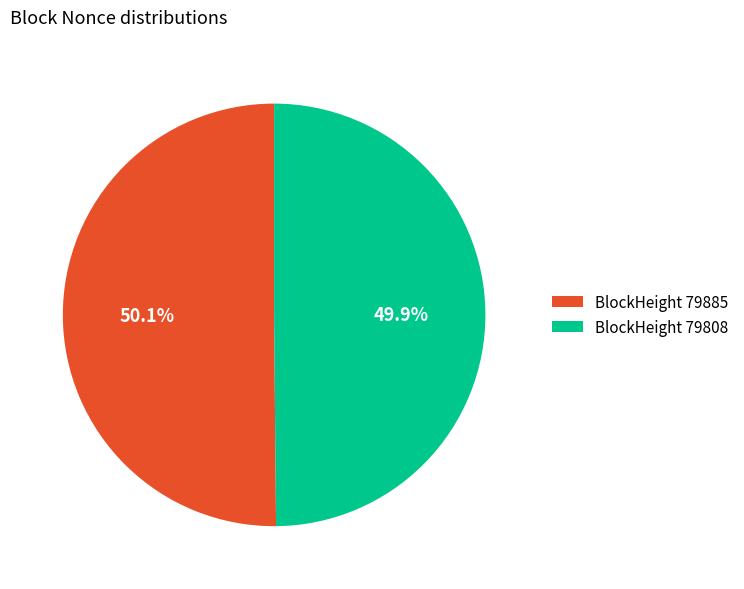

To the nearest percent, what is the average slice percentage?

50%